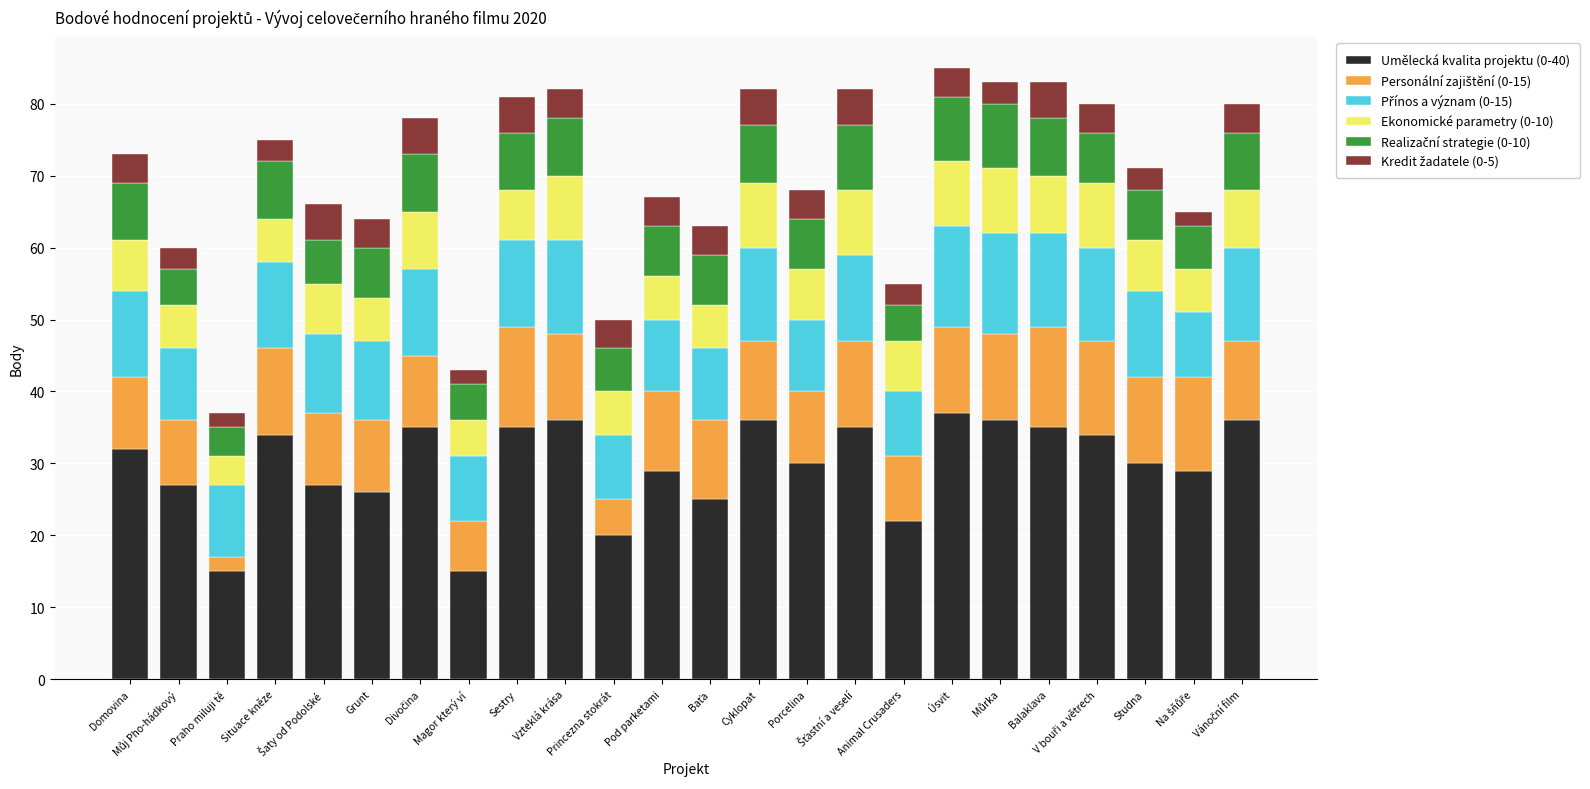

What is the sum of all Umělecká kvalita projektu (0-40) values?

716